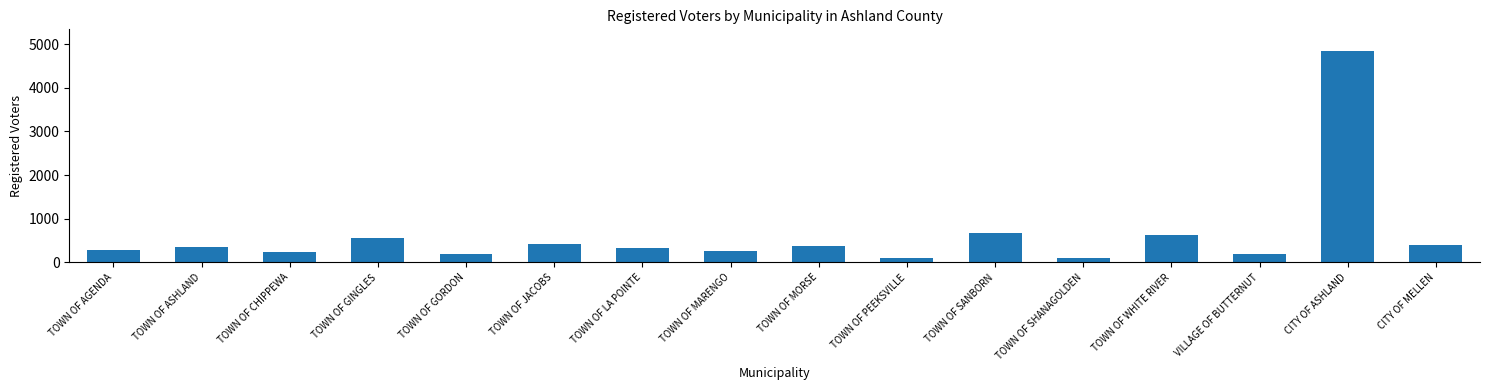

What is the change in value from TOWN OF GORDON to TOWN OF MARENGO?

+66